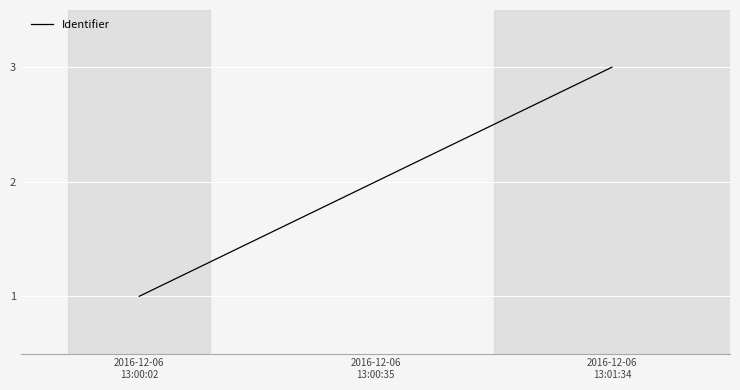

What is the difference between the maximum and minimum values?

2